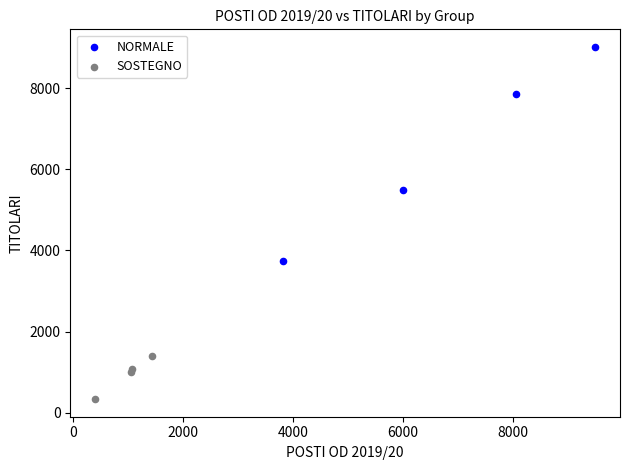

Which series contains the lowest Y value?

SOSTEGNO